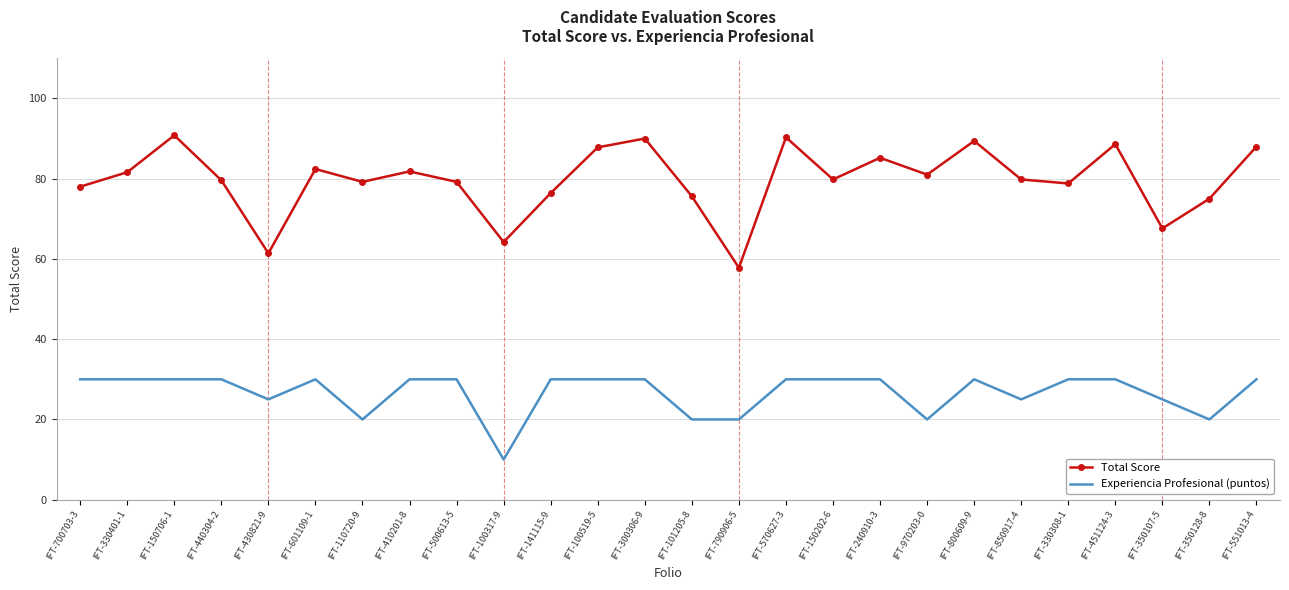

Where is the first local maximum for Total Score?

IFT-150706-1